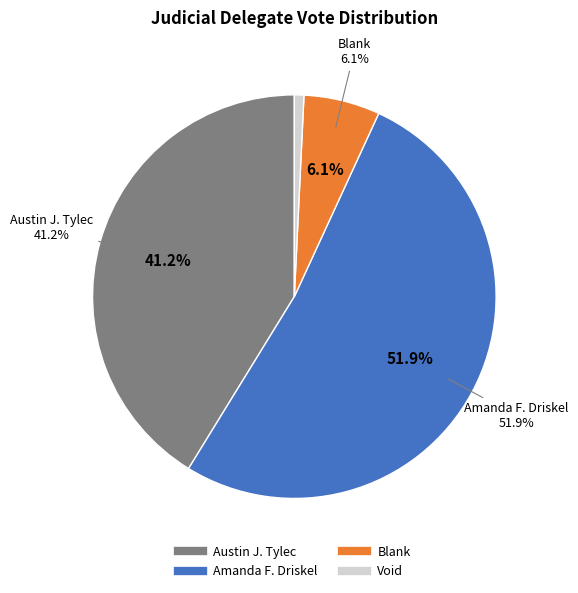

Rank the categories by value from highest to lowest.

Amanda F. Driskel, Austin J. Tylec, Blank, Void